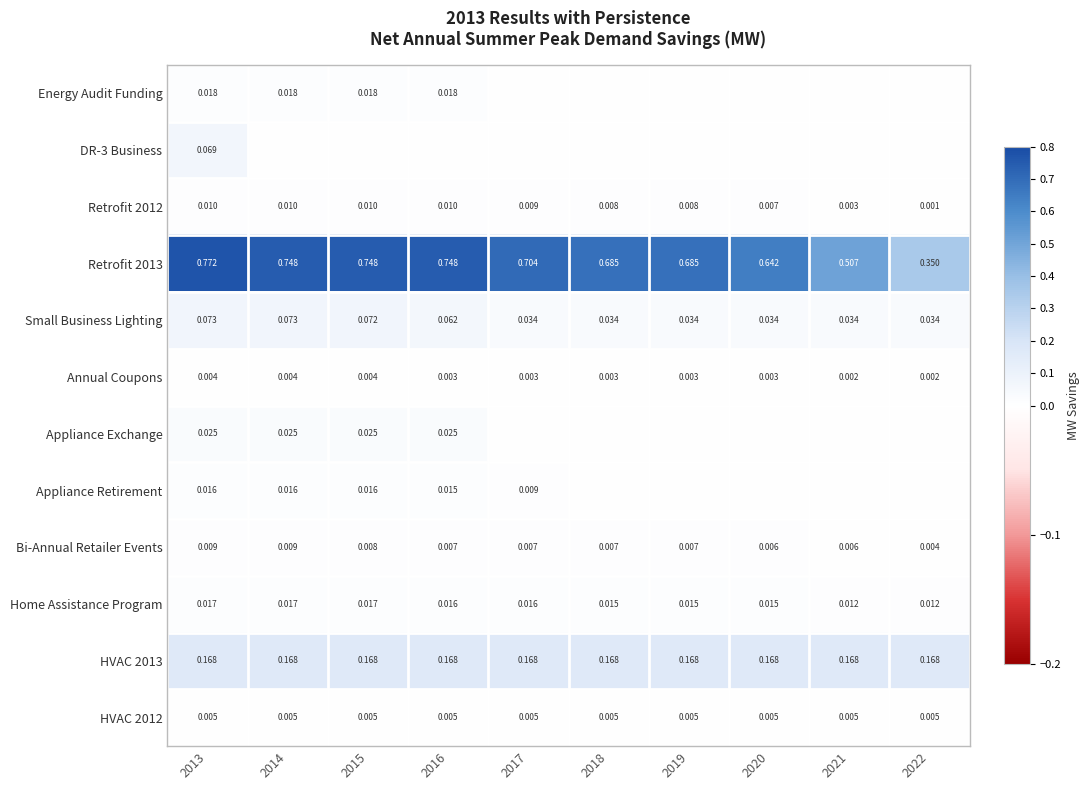

Is the value of Small Business Lighting at 2018 greater than the value of HVAC 2012 at 2014?

Yes